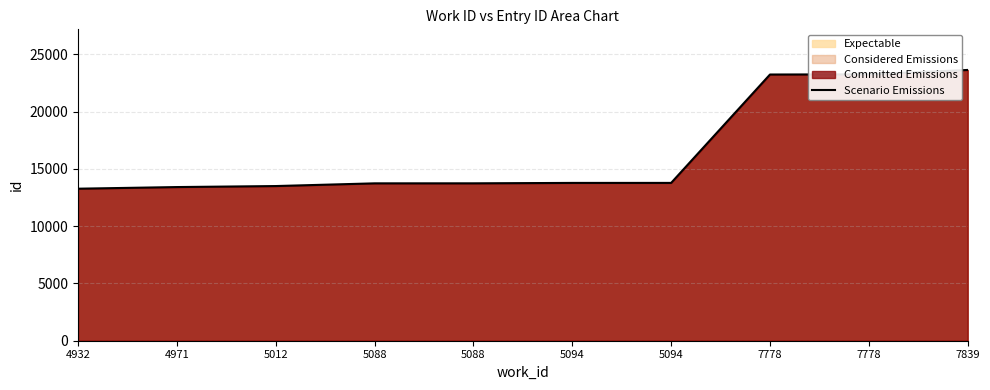

The value at 4971 is 13416. True or false?

True